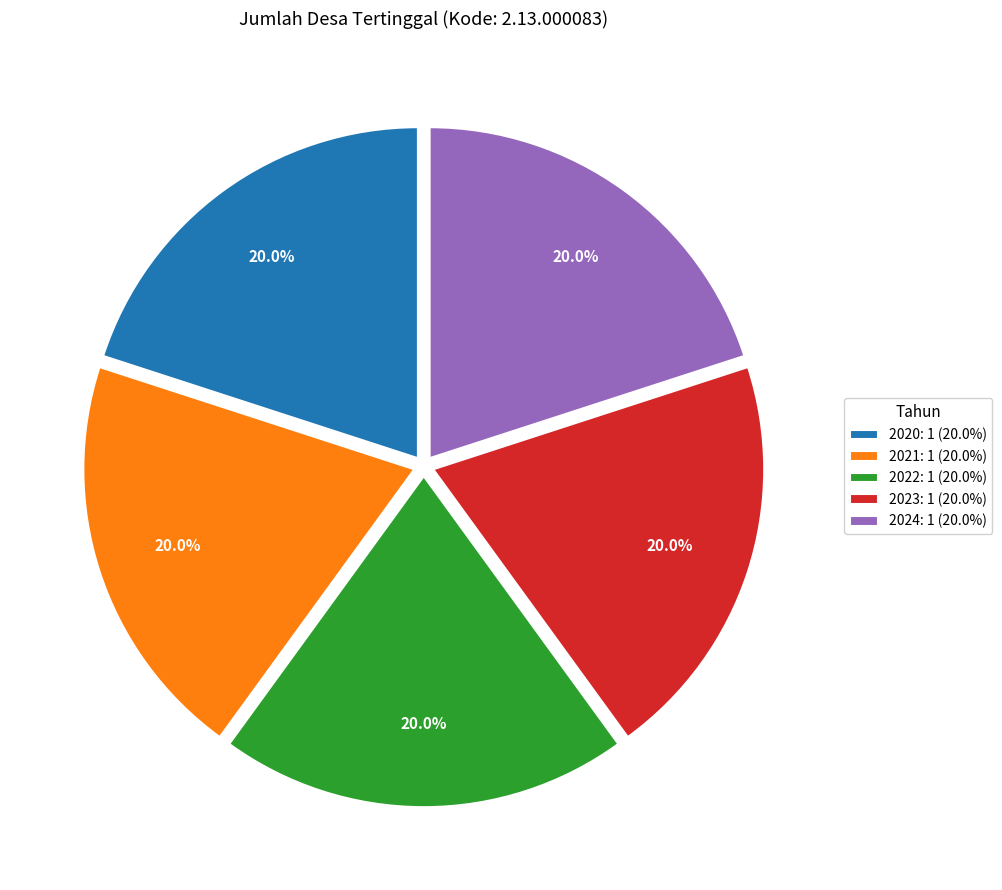

Is it true that 2020 is 20% of the pie?

True